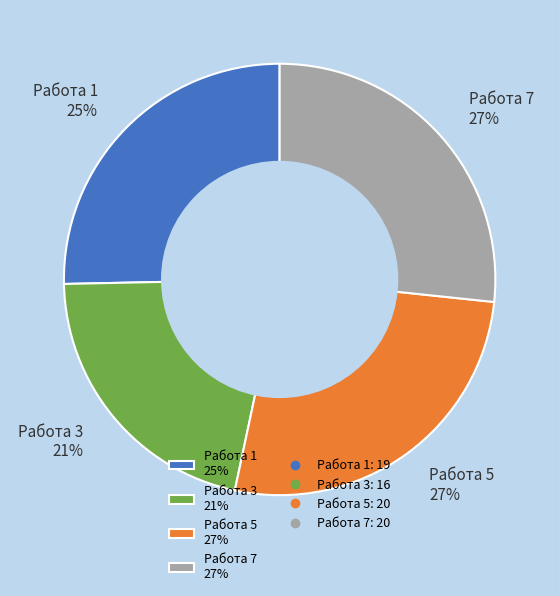

Is there a majority slice in this chart?

No